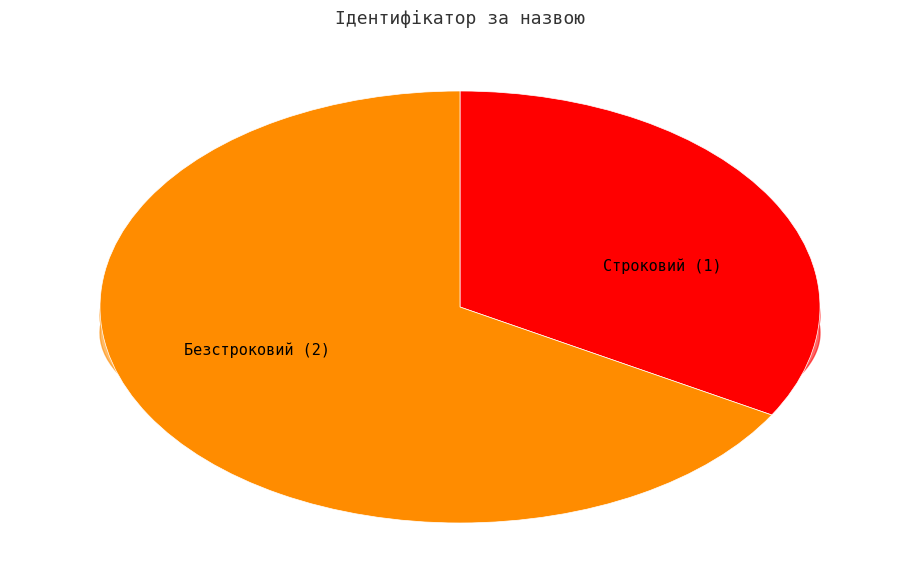

How many segments does this pie chart have?

2